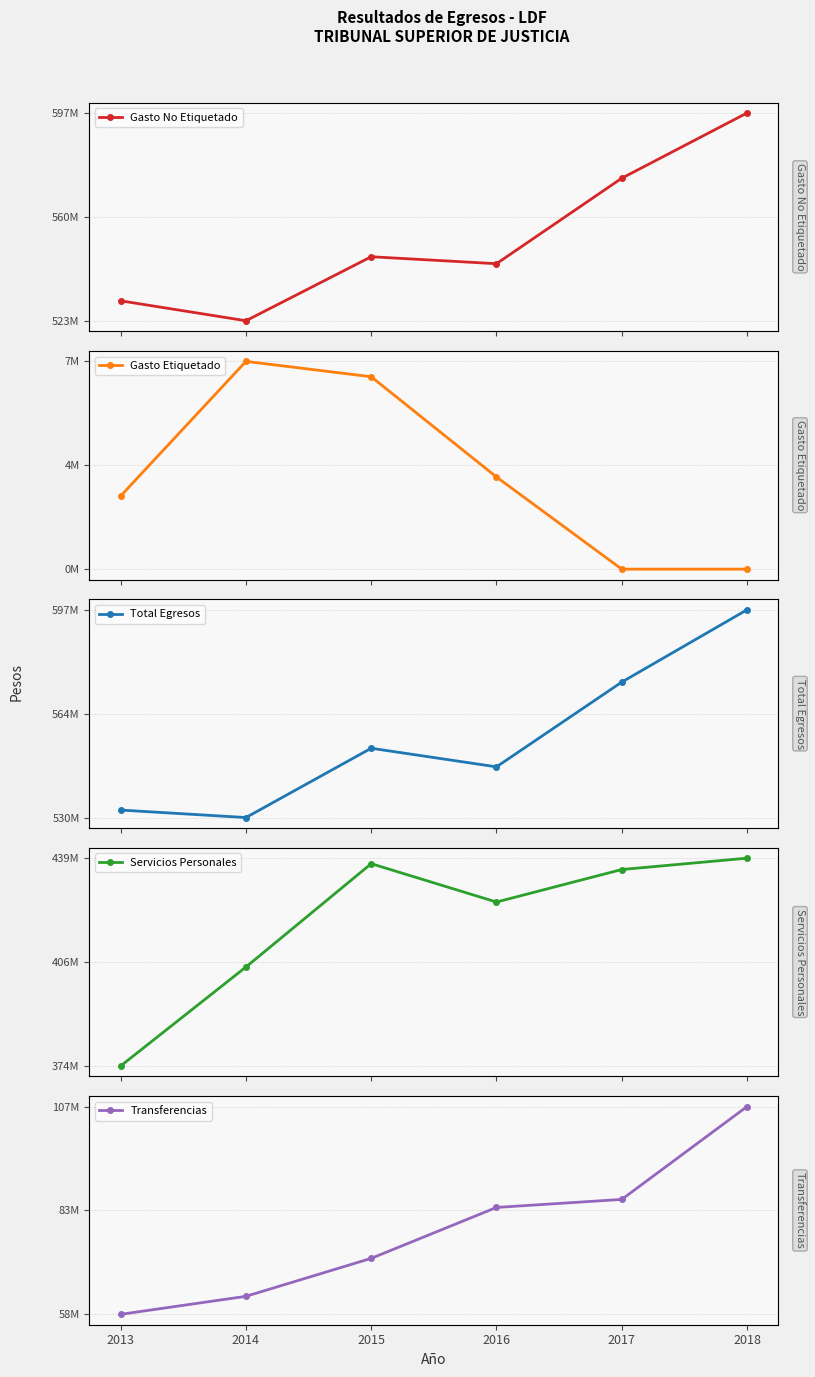

True or false: Servicios Personales and Gasto Etiquetado cross at least once.

False